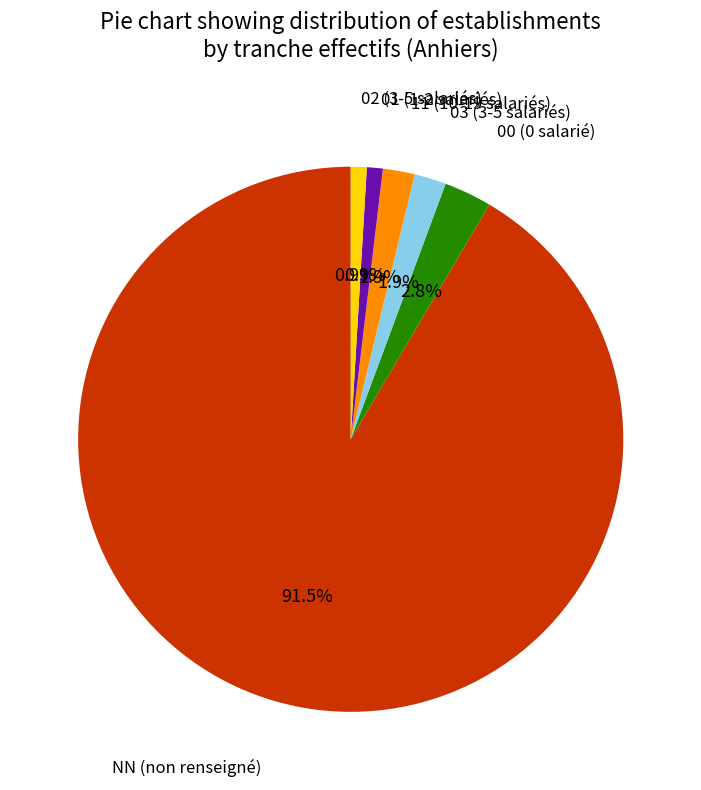

To the nearest percent, what is the combined percentage of 03 and 11?

4%